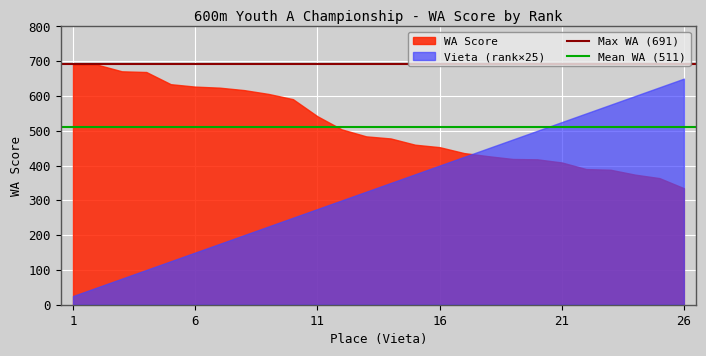

After their last crossing, which series has the higher values: Vieta (rank×25) or WA Score?

Vieta (rank×25)